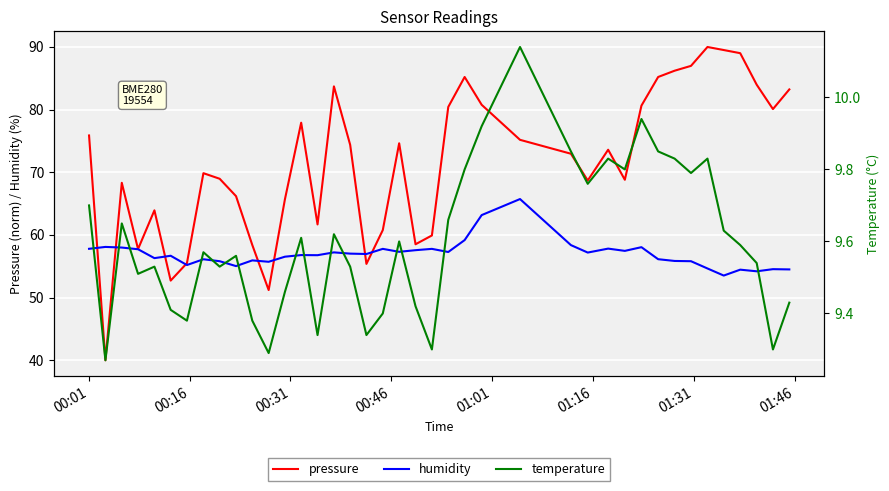

List the series in order of their peak value, highest first.

pressure, humidity, temperature